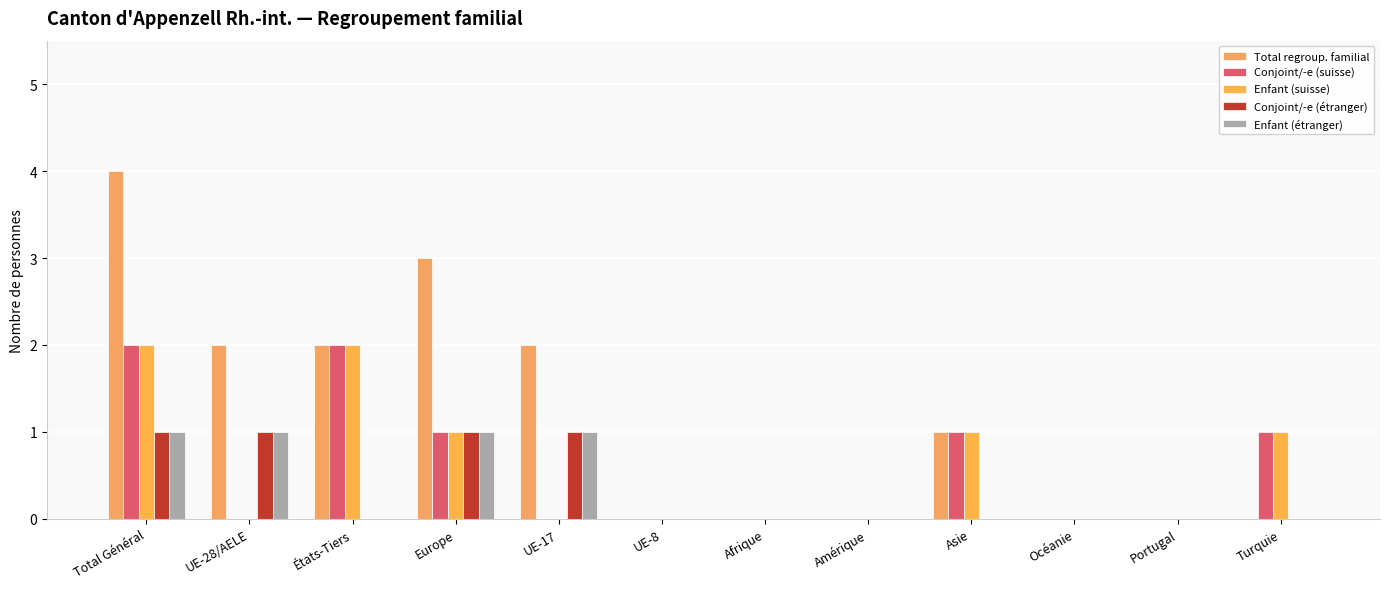

Reading left to right, extract all data points from this chart.

Total regroup. familial: Total Général=4	UE-28/AELE=2	États-Tiers=2	Europe=3	UE-17=2	UE-8=0	Afrique=0	Amérique=0	Asie=1	Océanie=0	Portugal=0	Turquie=0
Conjoint/-e (suisse): Total Général=2	UE-28/AELE=0	États-Tiers=2	Europe=1	UE-17=0	UE-8=0	Afrique=0	Amérique=0	Asie=1	Océanie=0	Portugal=0	Turquie=1
Enfant (suisse): Total Général=2	UE-28/AELE=0	États-Tiers=2	Europe=1	UE-17=0	UE-8=0	Afrique=0	Amérique=0	Asie=1	Océanie=0	Portugal=0	Turquie=1
Conjoint/-e (étranger): Total Général=1	UE-28/AELE=1	États-Tiers=0	Europe=1	UE-17=1	UE-8=0	Afrique=0	Amérique=0	Asie=0	Océanie=0	Portugal=0	Turquie=0
Enfant (étranger): Total Général=1	UE-28/AELE=1	États-Tiers=0	Europe=1	UE-17=1	UE-8=0	Afrique=0	Amérique=0	Asie=0	Océanie=0	Portugal=0	Turquie=0